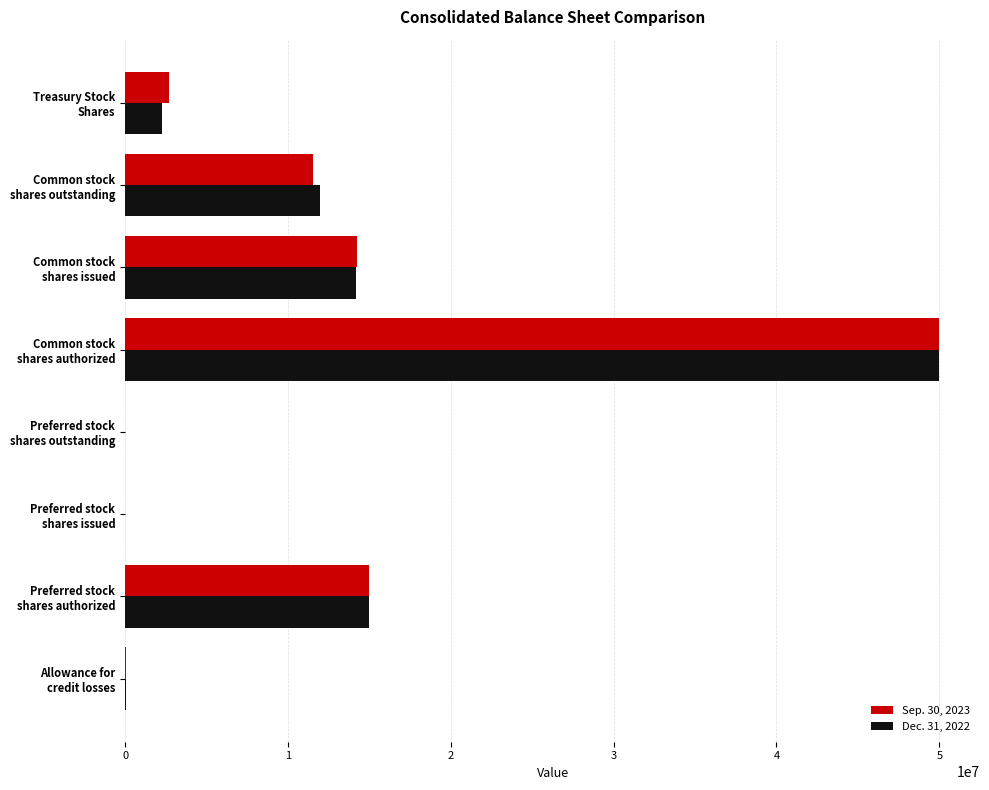

What is the maximum value shown in the chart?

50000000